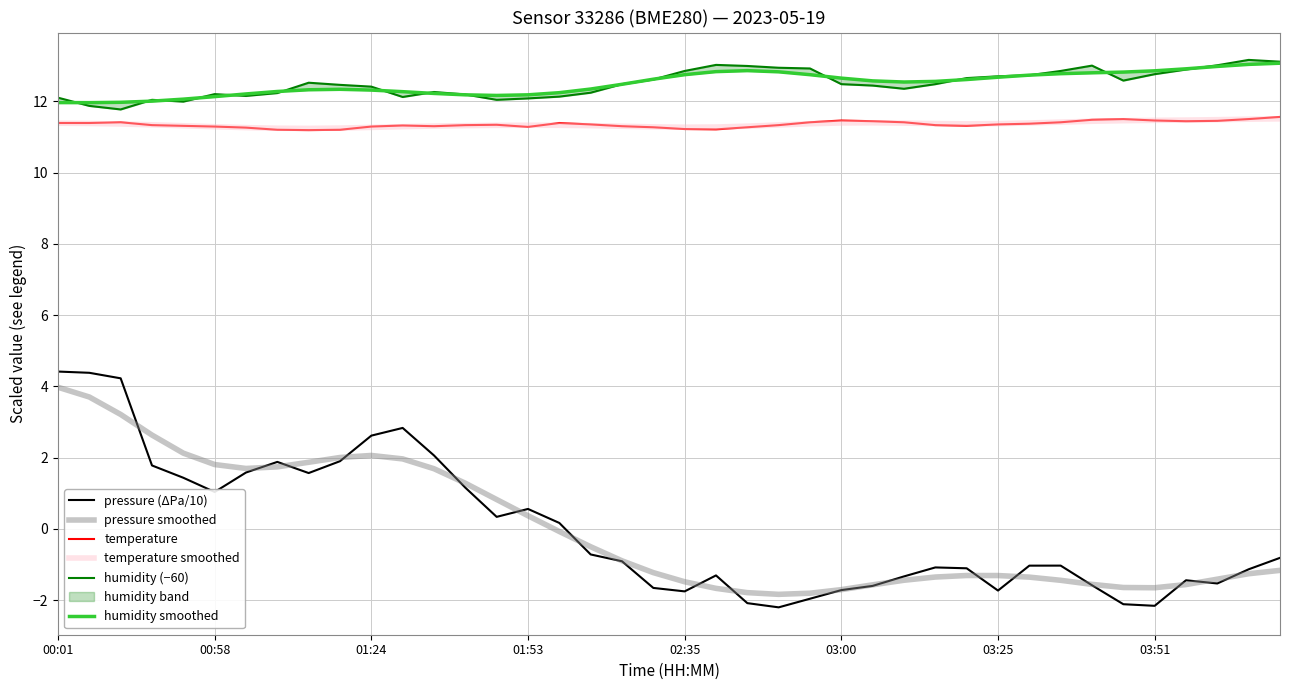

How many values in pressure smoothed are above zero?

16